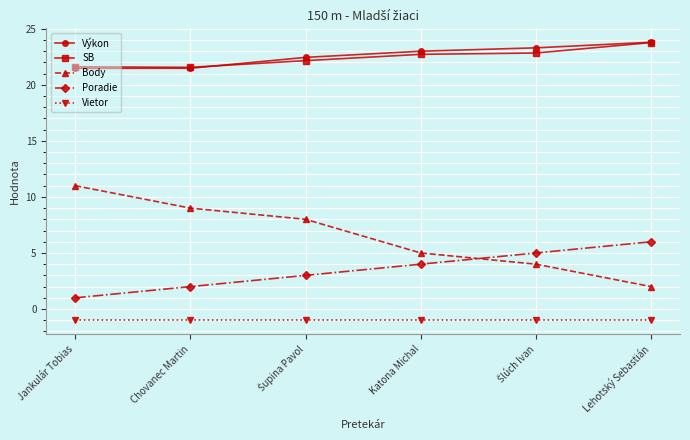

The Výkon series shows 21.5 at Jankulár Tobias. True or false?

True